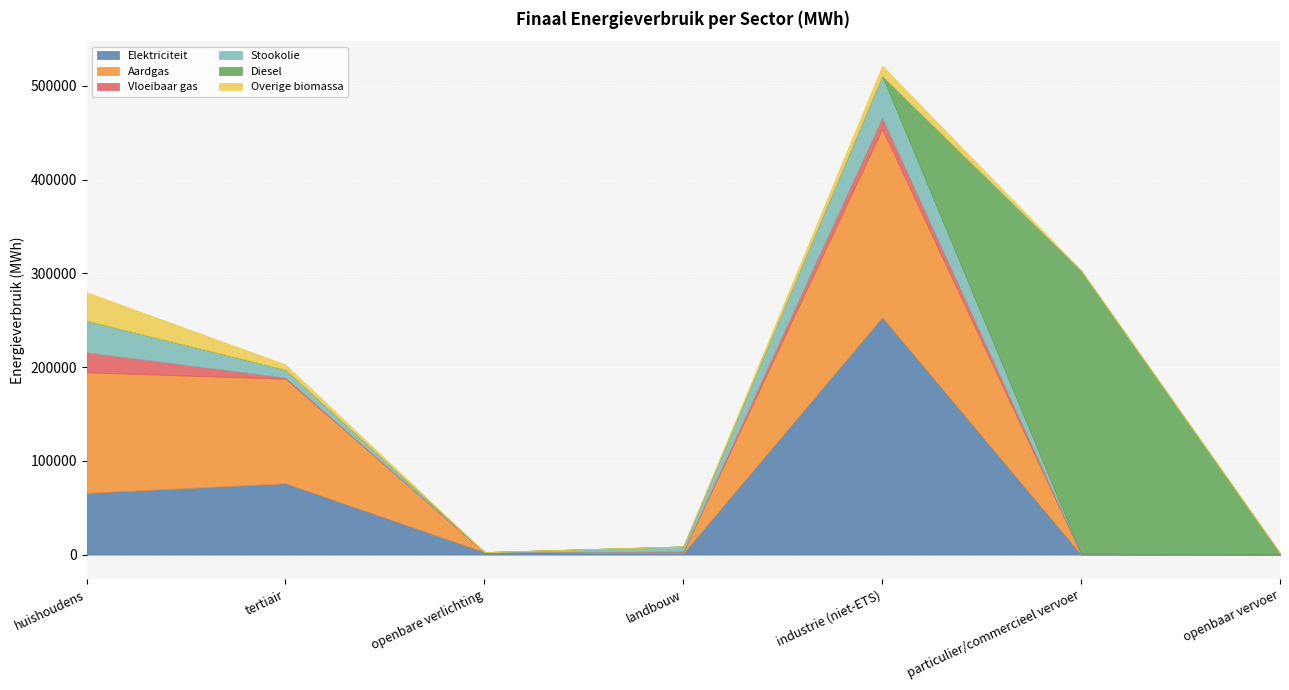

How many times do Elektriciteit and Stookolie cross each other?

2